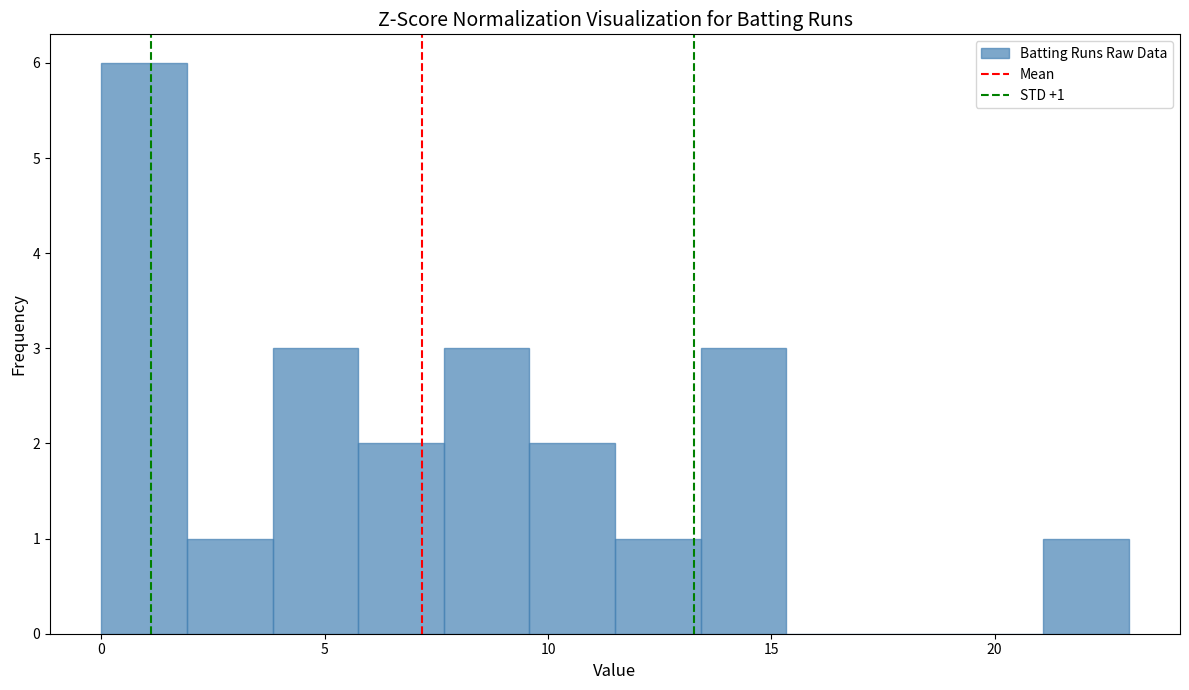

Around what value on the x-axis is the tallest bar? Give the approximate position of its centre, as read against the axis.

1.0